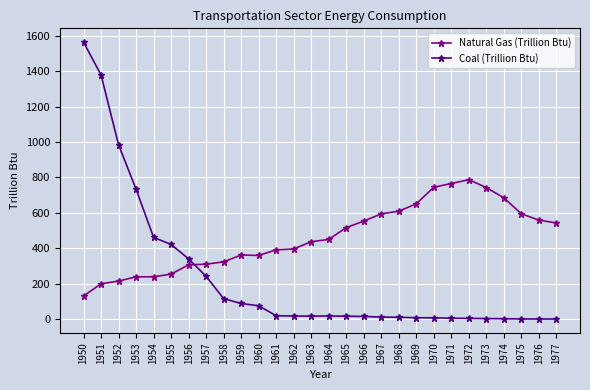

At 1976, list the series in order from smallest to largest.

Coal (Trillion Btu), Natural Gas (Trillion Btu)